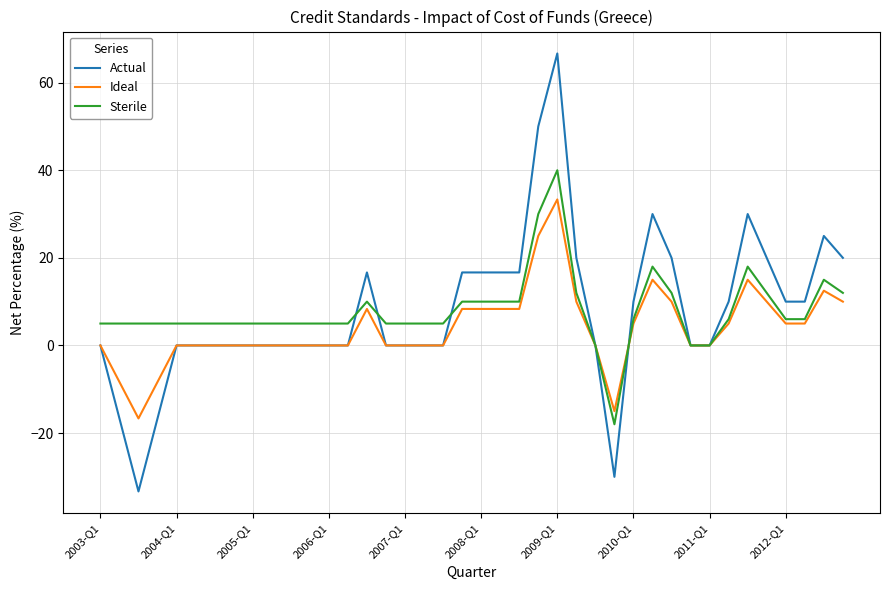

What is the sum of all Ideal values?

154.2